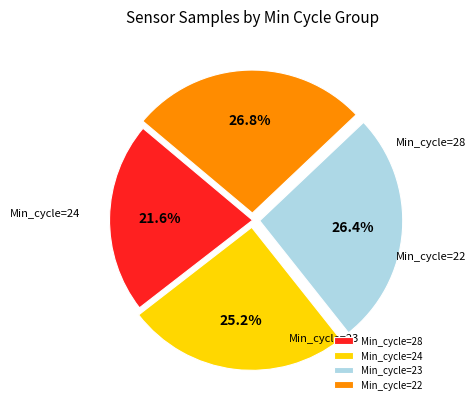

What is the largest slice in the pie chart?

Min_cycle_22